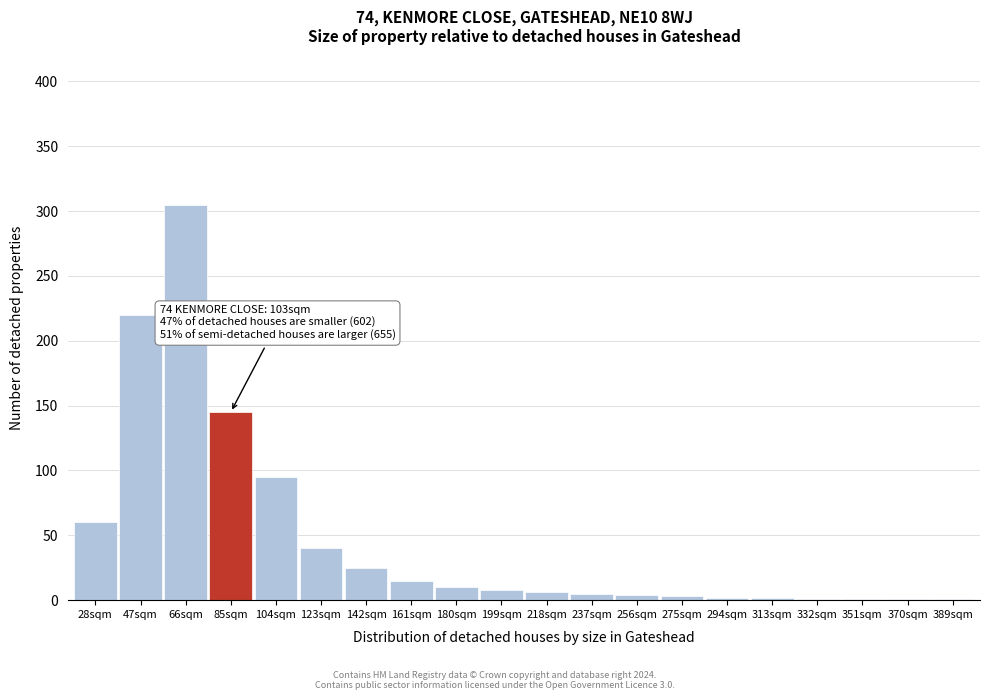

What is the sum of all values?

949